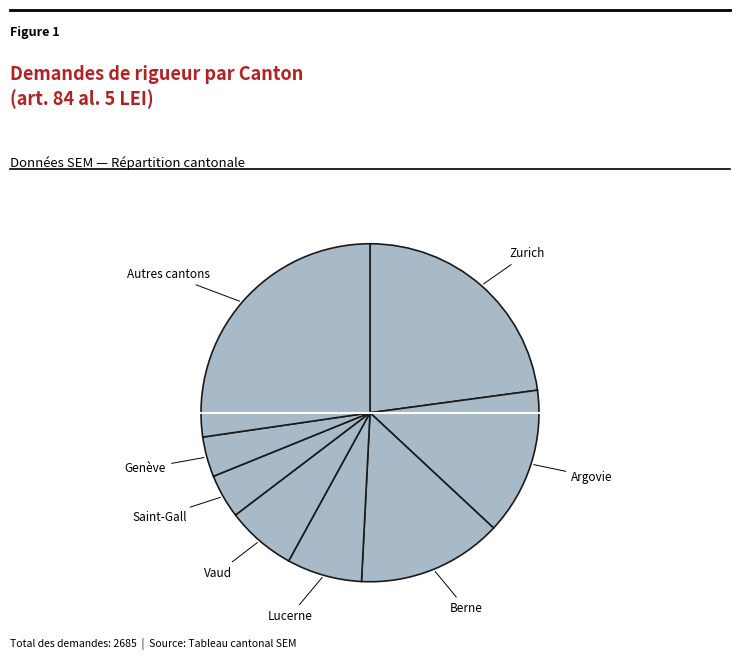

The Autres cantons slice represents 27% of the pie. True or false?

True